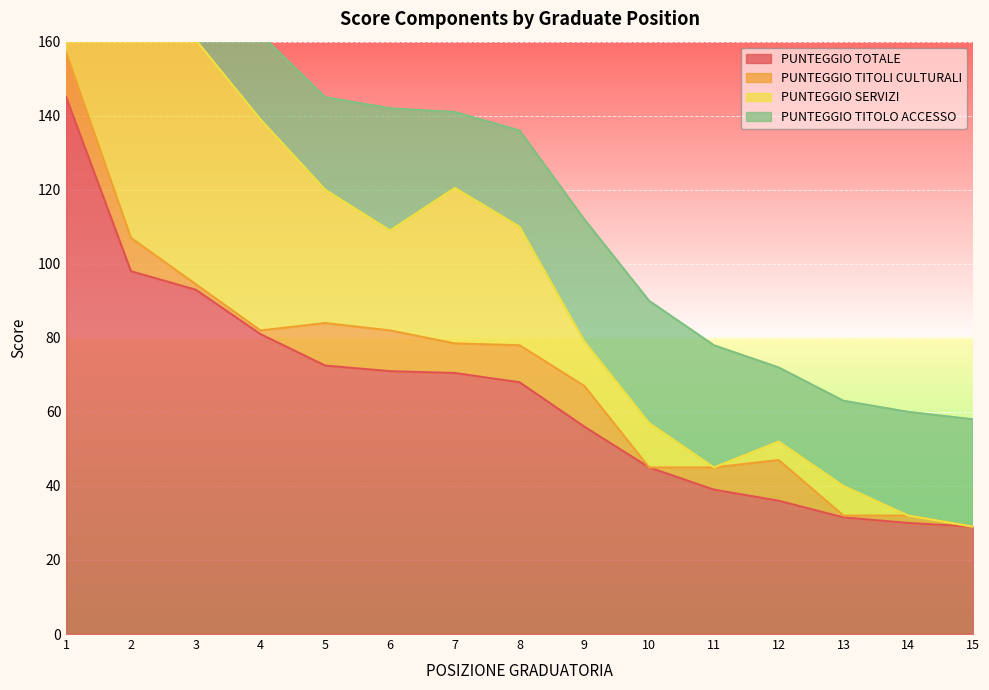

At which label is PUNTEGGIO SERVIZI closest to 143?

4